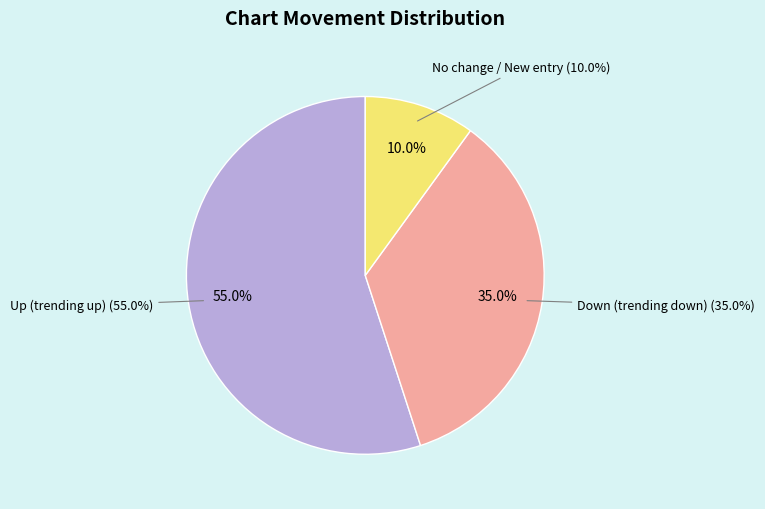

To the nearest percent, what percentage of the pie is -?

10%